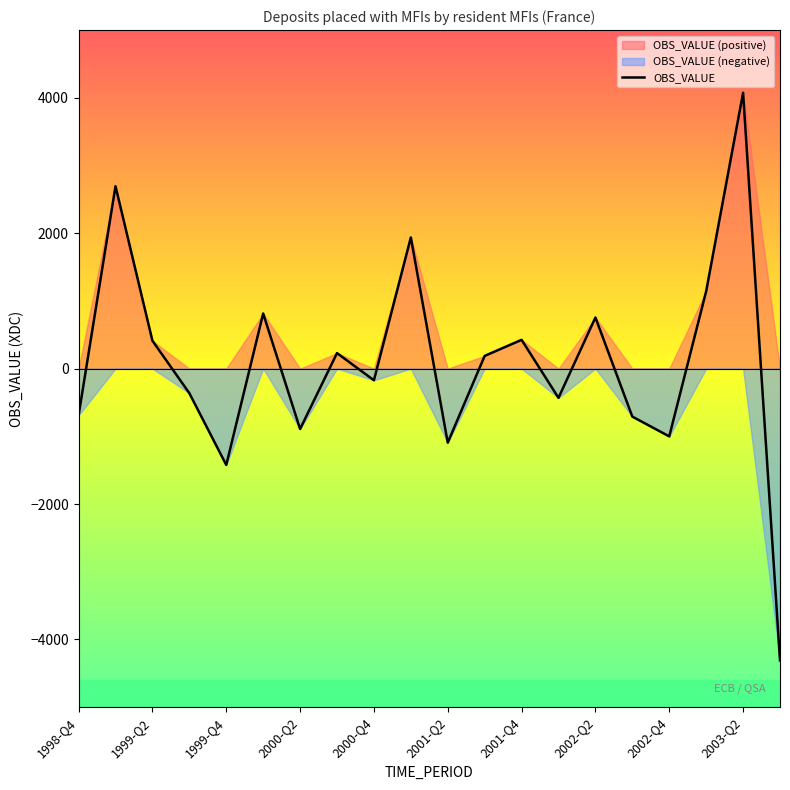

The value of OBS_VALUE at 1998-Q4 is -690. True or false?

True